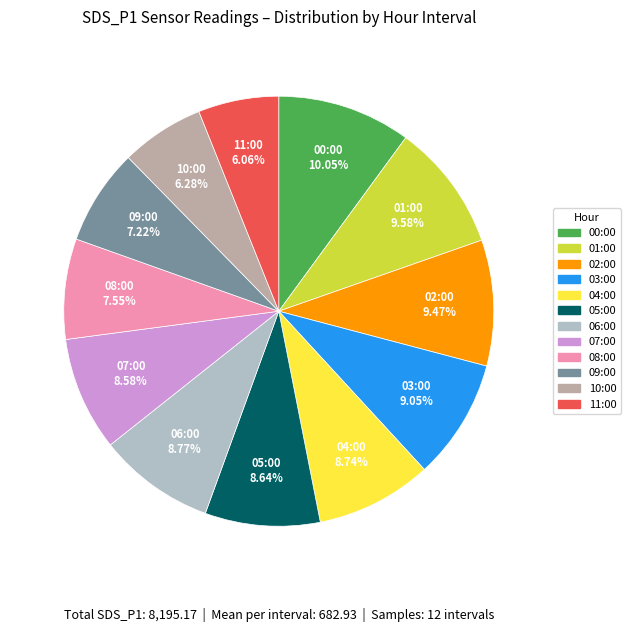

To the nearest percent, what is the difference between the largest and smallest slice percentages?

4%